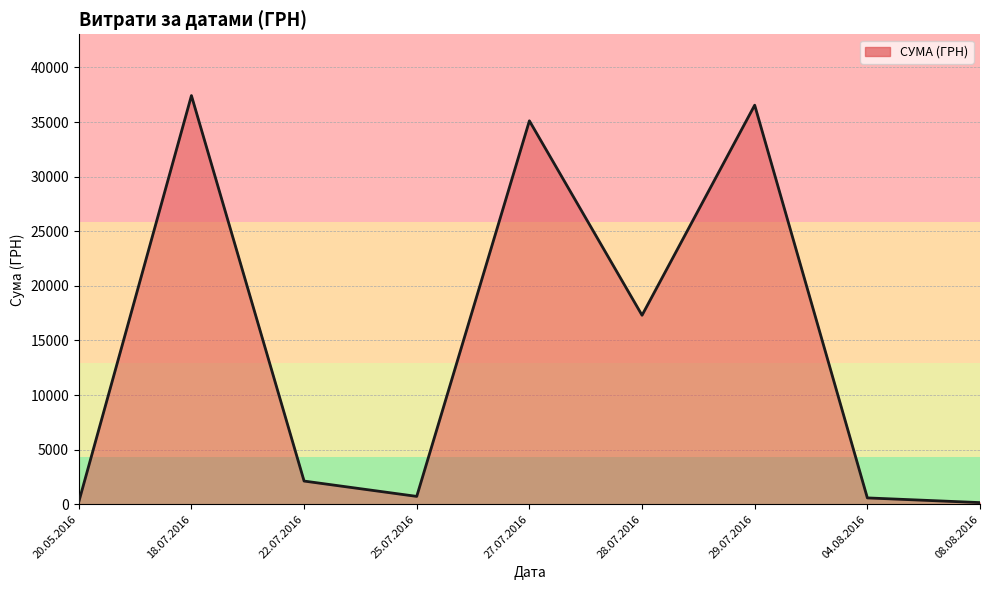

What is the difference between the maximum and minimum values?

37276.0